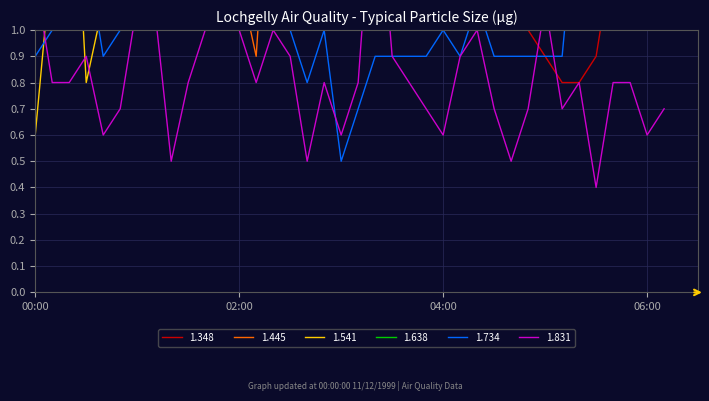

True or false: 1.541 has a value of 2.0 at 1999/12/11 00:20.

True